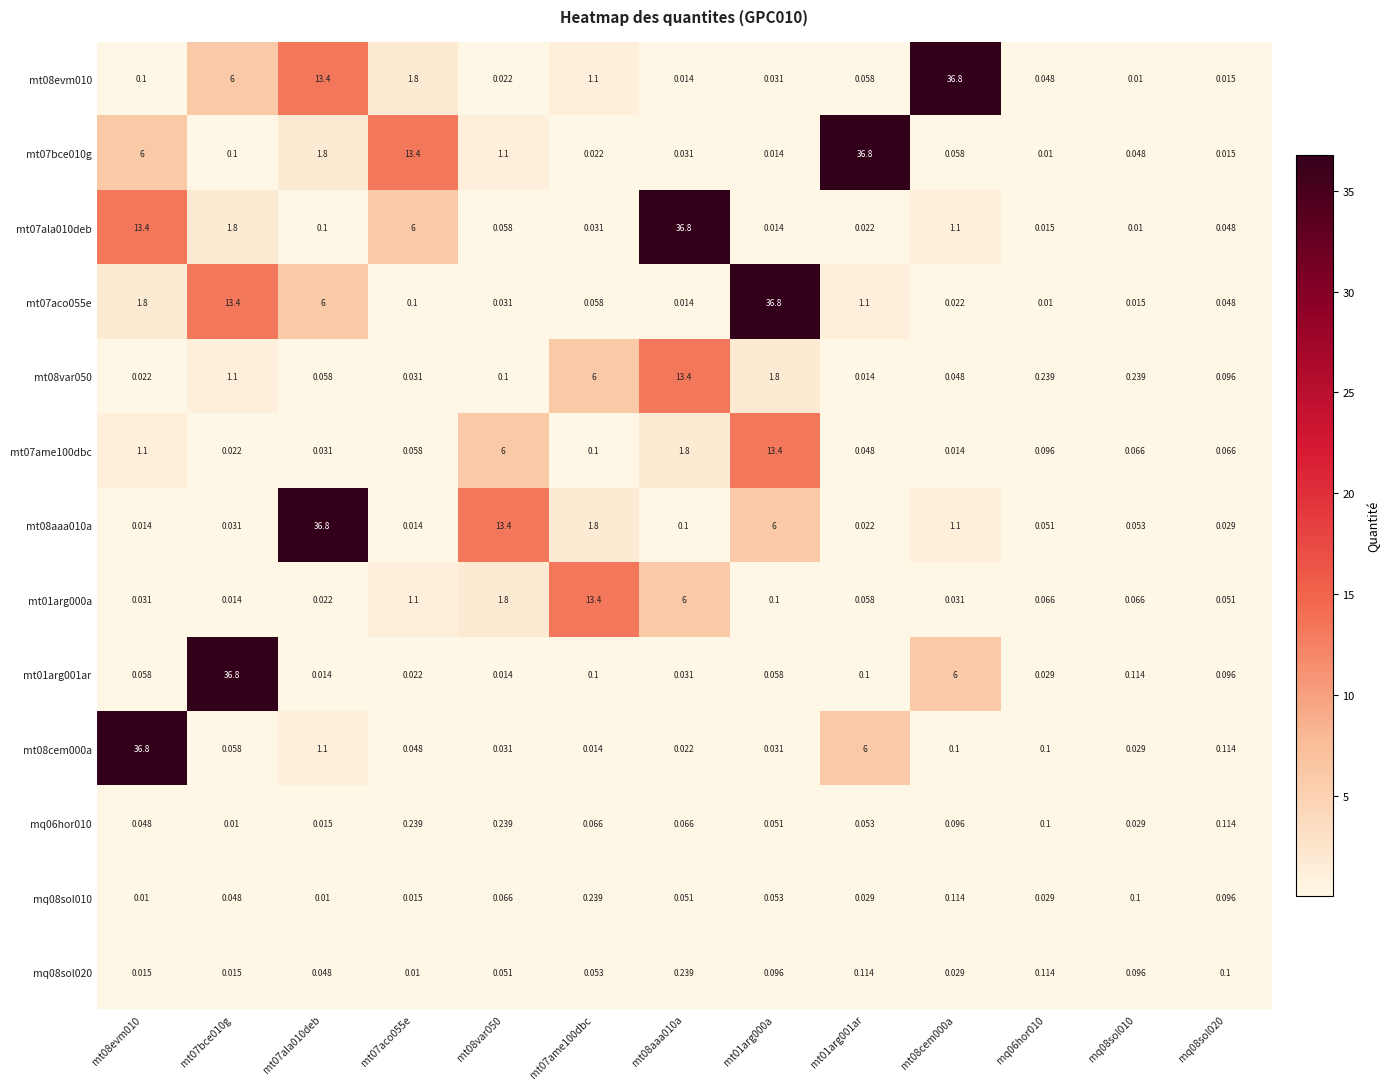

Which series has the largest total across all categories?

mt08aaa010a